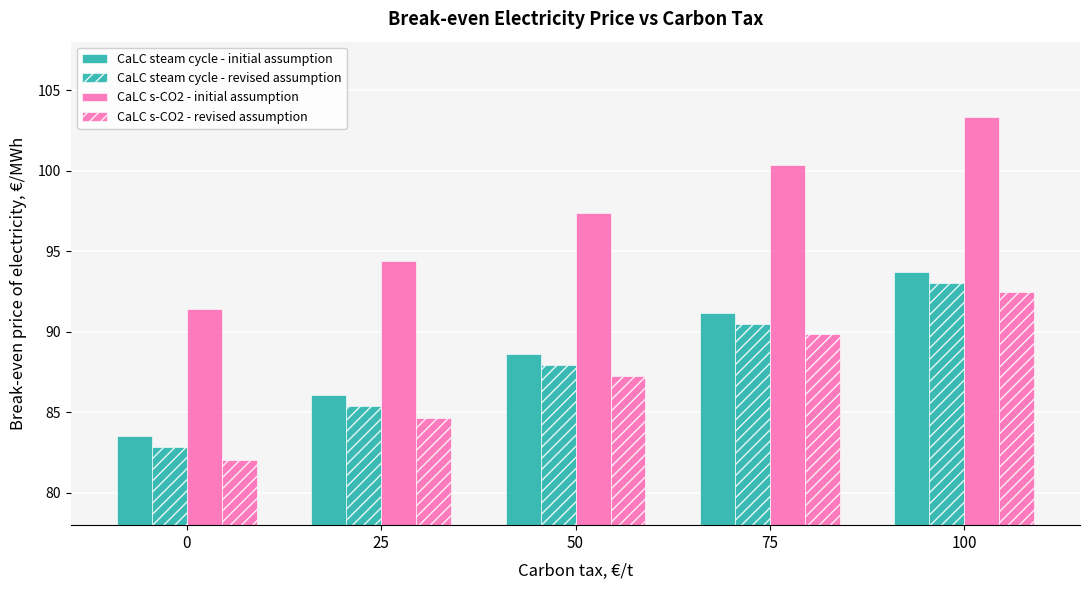

How many bars are there in total?

20